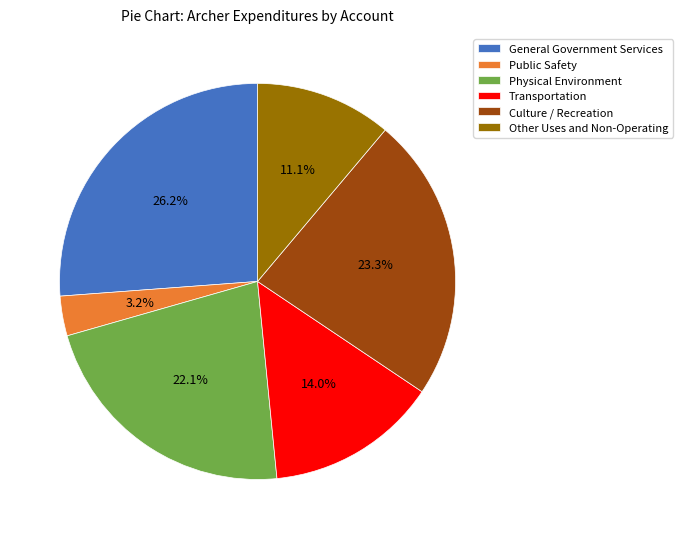

Count the number of slices in the pie.

6